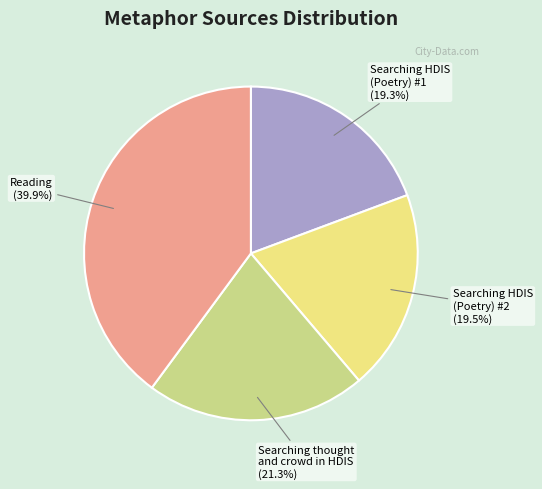

What is the largest slice in the pie chart?

Reading